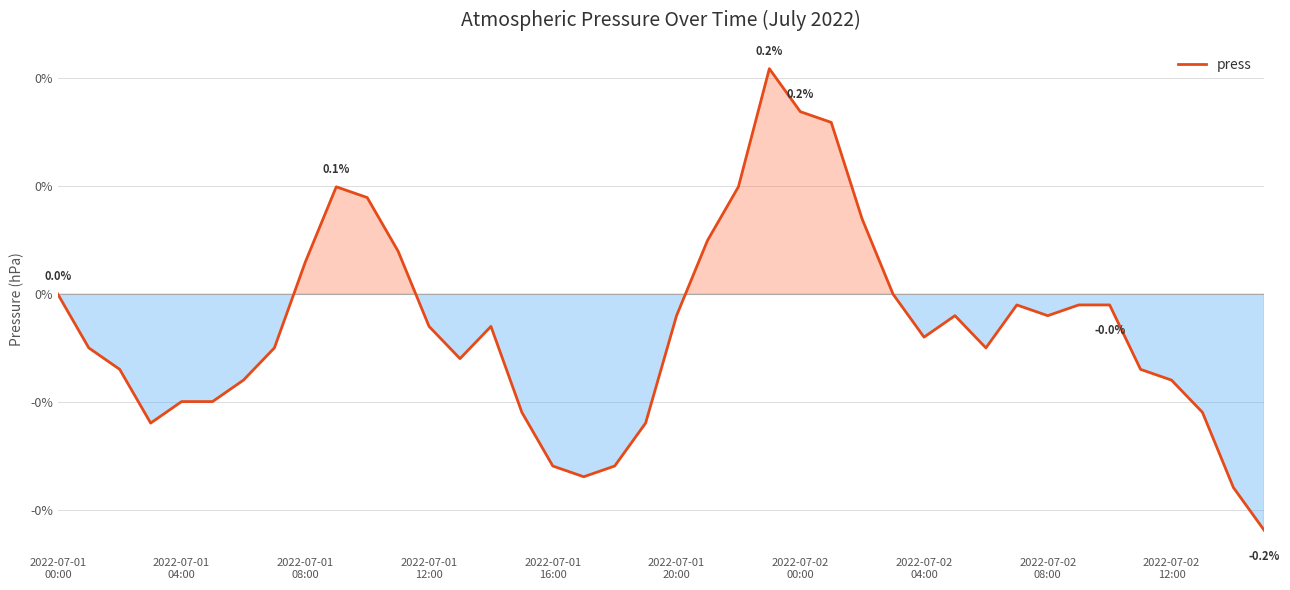

Does the chart have visible grid lines?

Yes